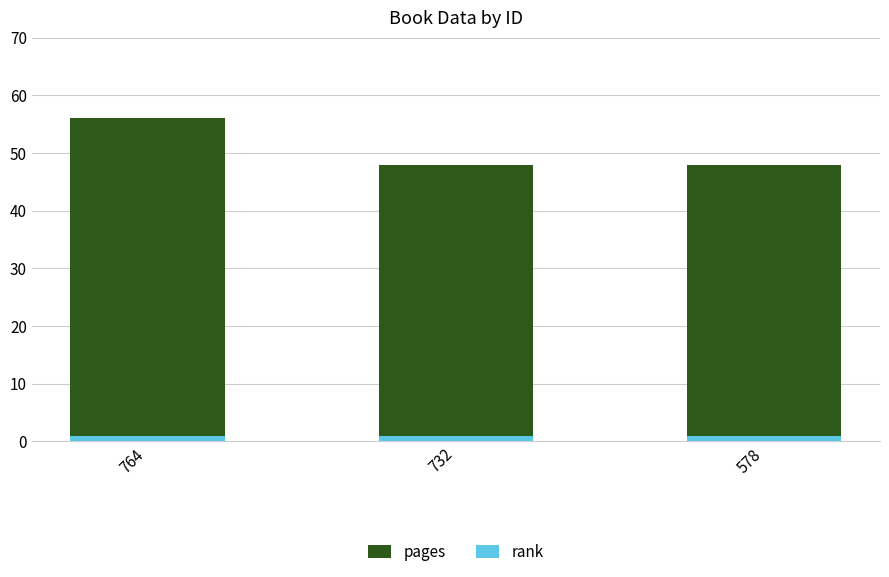

True or false: rank has a value of 0 at 764.

False